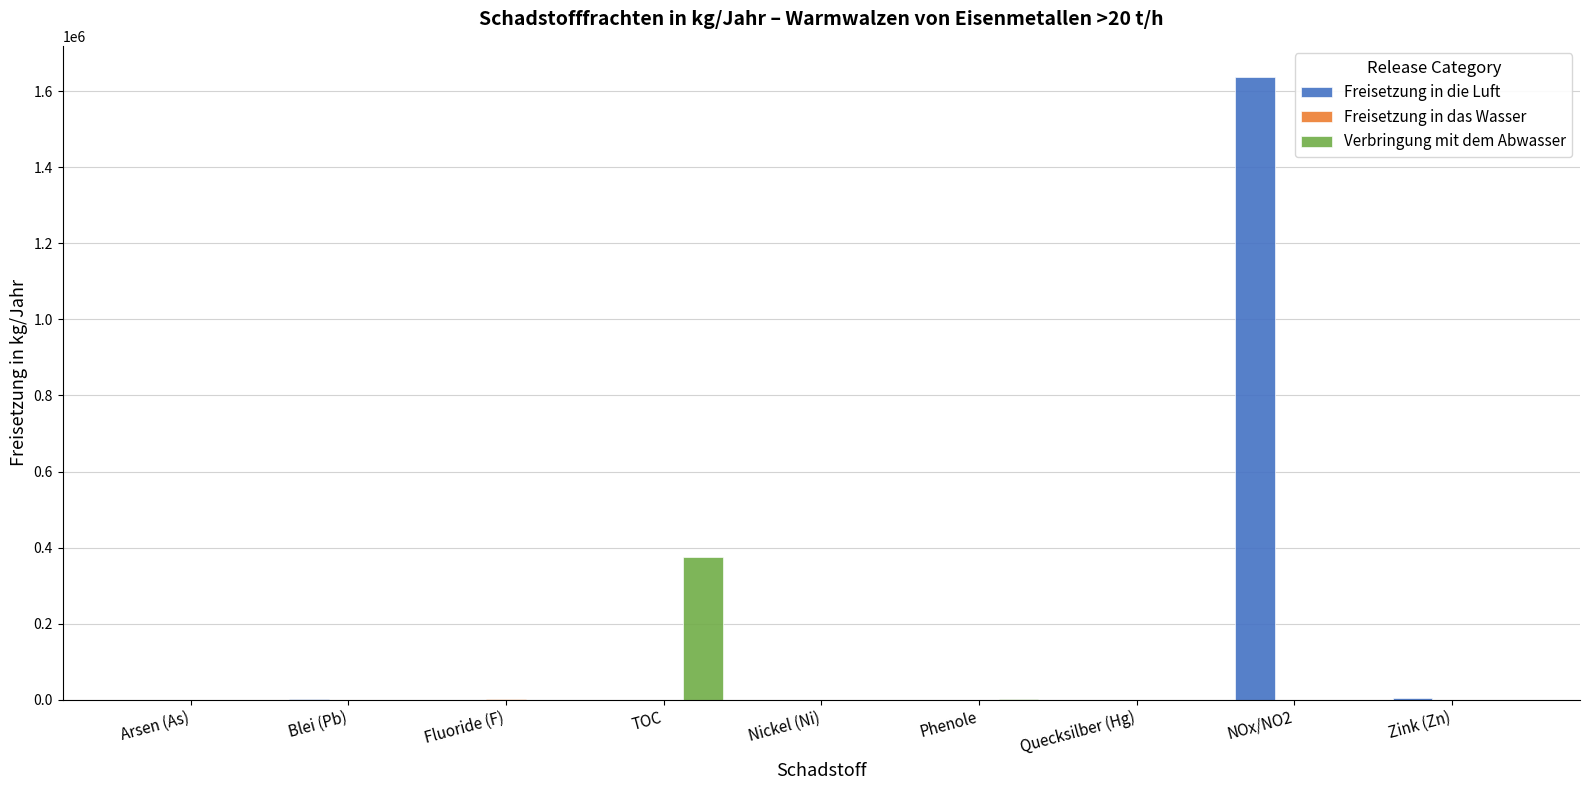

Which series has the largest total across all categories?

Freisetzung in die Luft